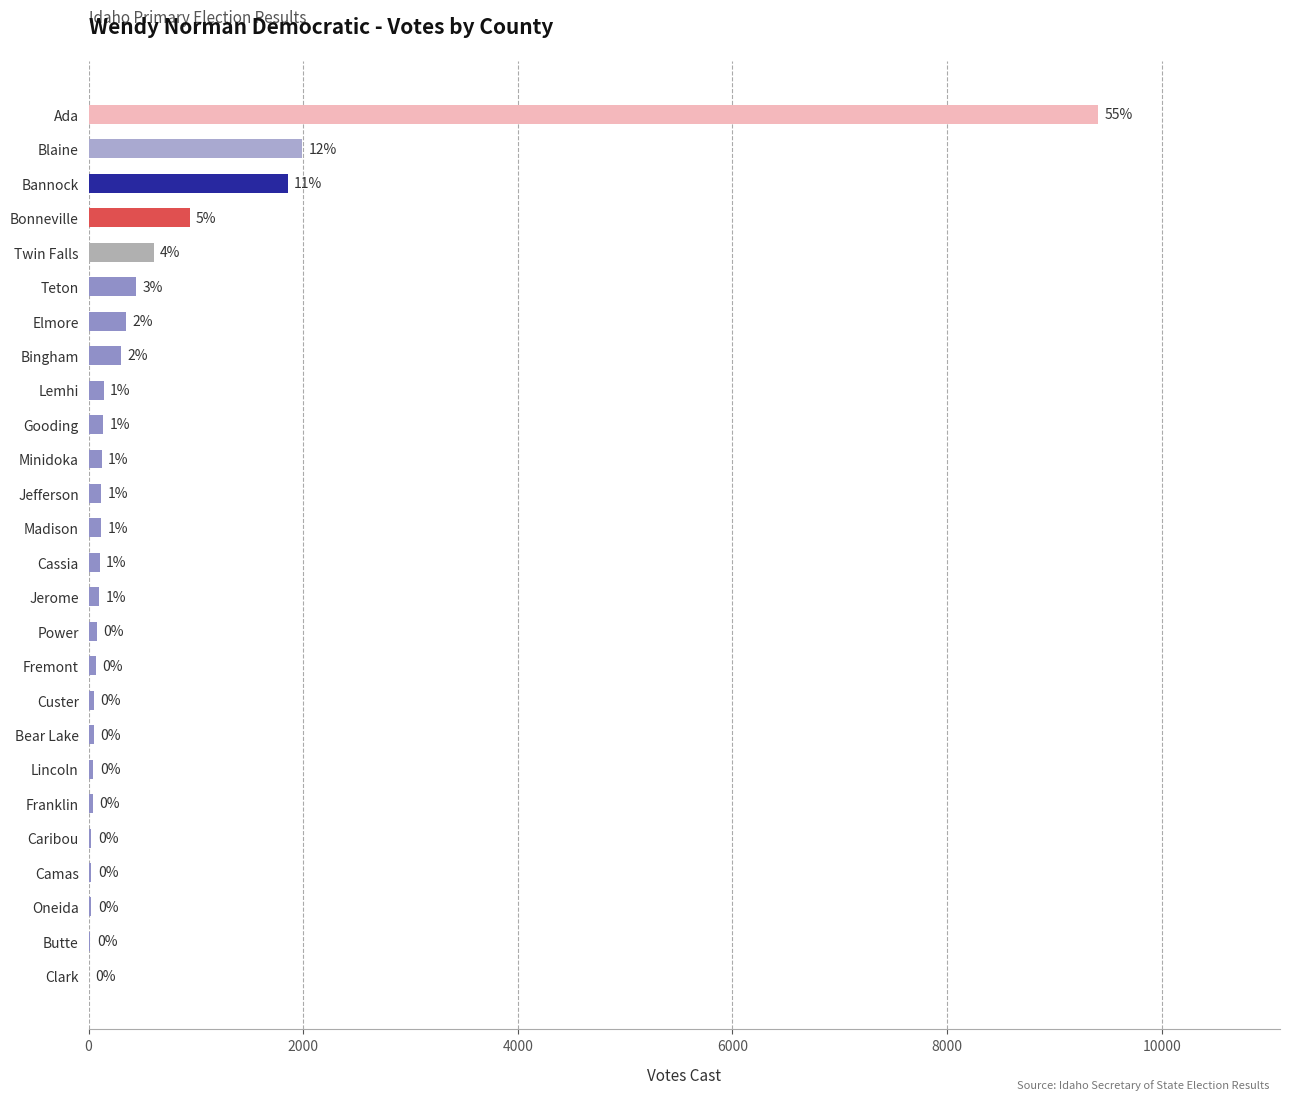

What is the maximum value shown in the chart?

9409